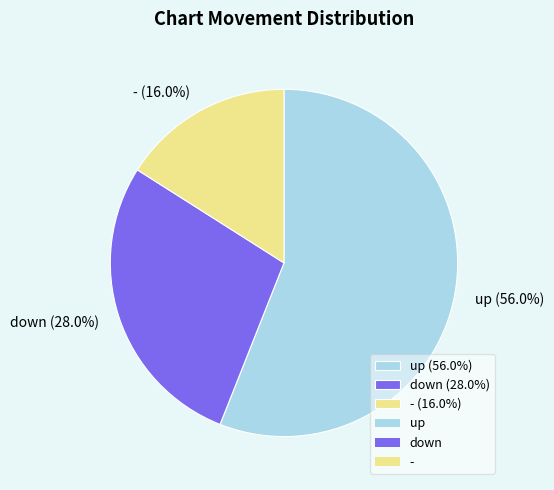

Which slice is the smallest?

-